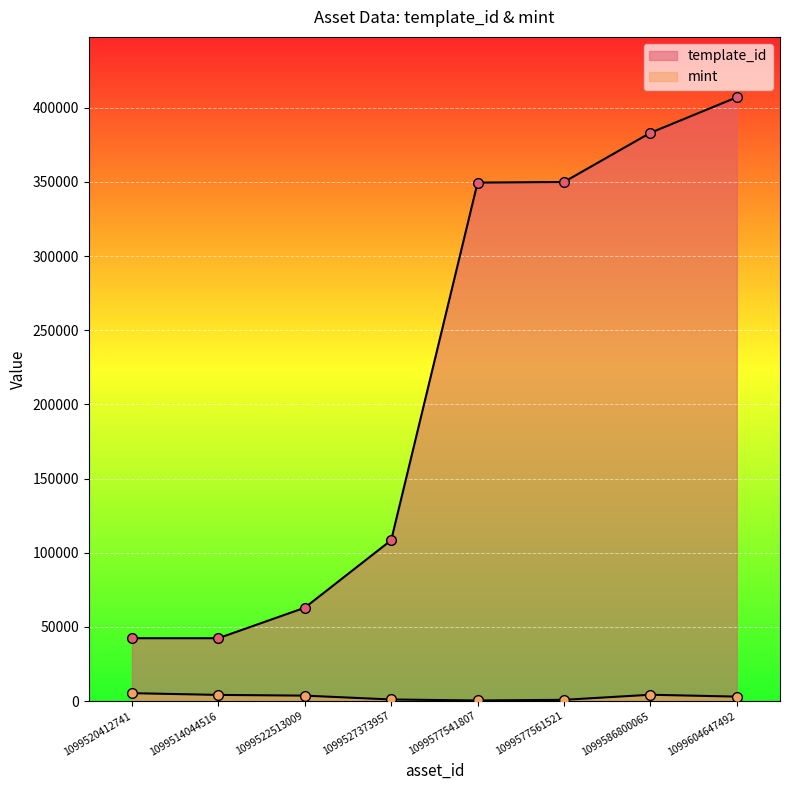

What is the label of the 2nd point from the left?

1099514044516